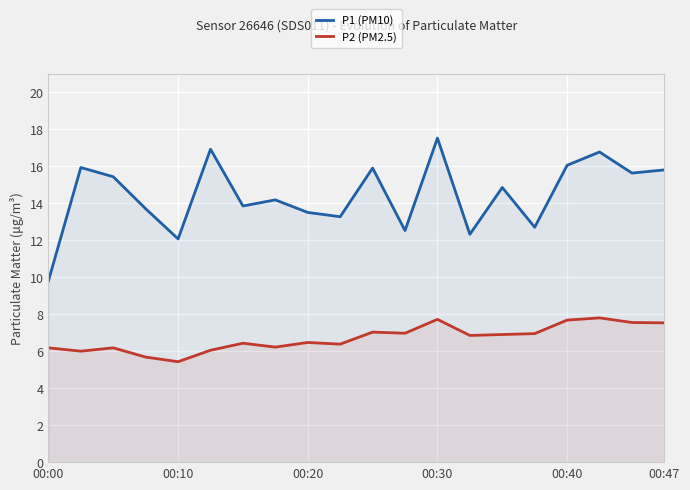

Count the number of data series in this chart.

2